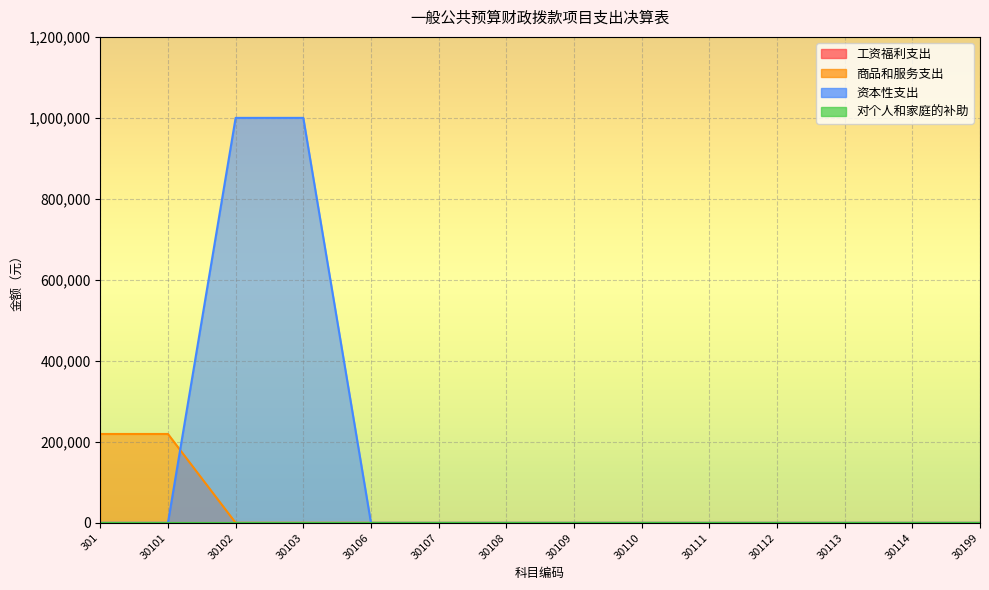

At how many categories does at least one series exceed 927982?

2